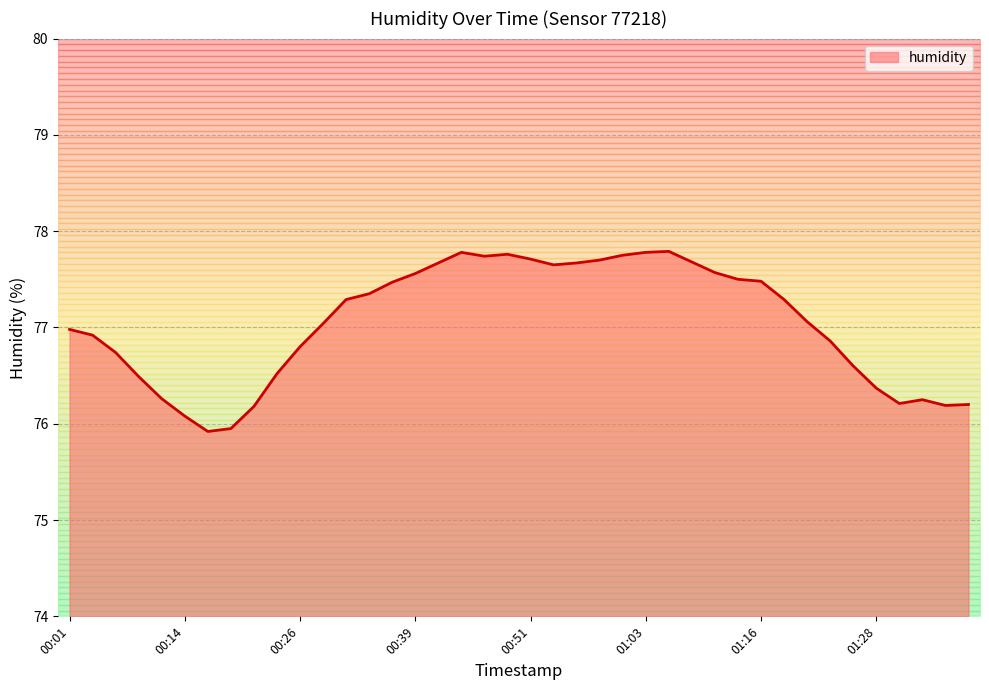

The value at 00:31 is 77.3. True or false?

True